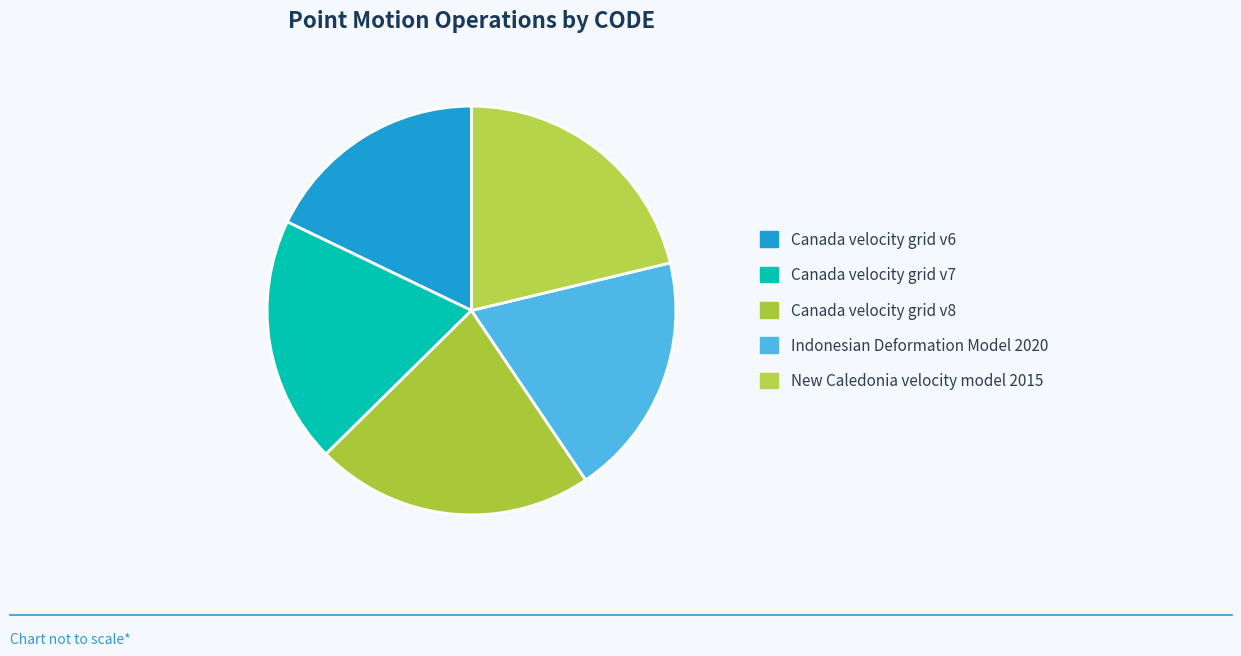

Combined, what portion of the pie is Canada velocity grid v7 and Indonesian Deformation Model 2020?

38.8%